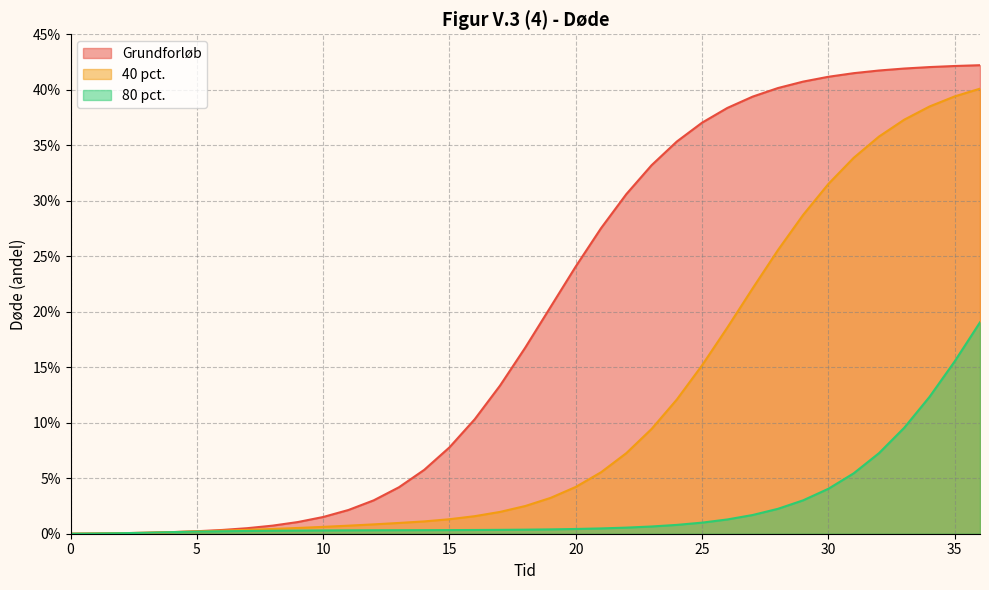

What is the value of the Grundforløb point at the 23rd from the left?

0.3